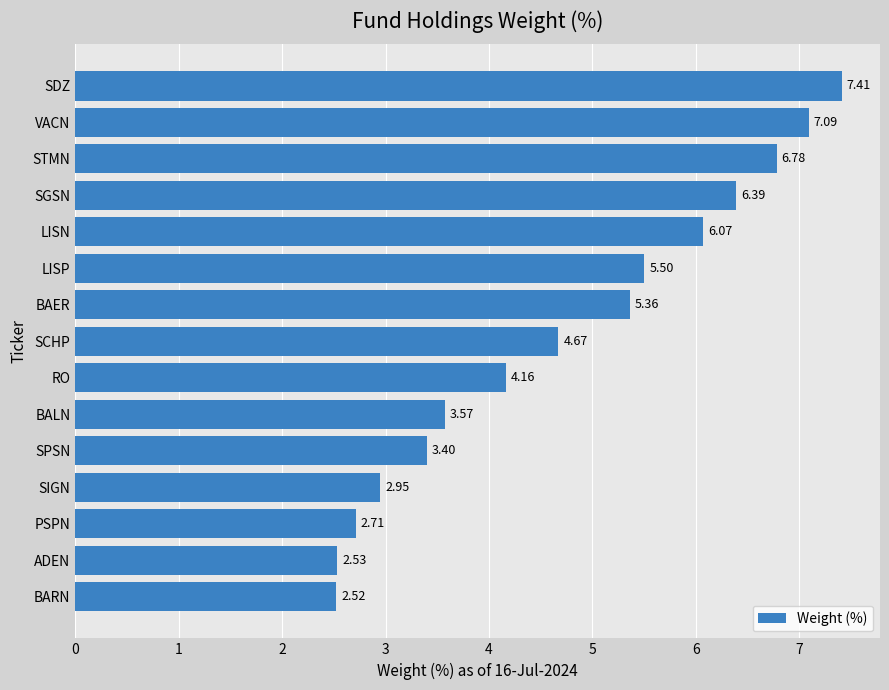

At which category does the chart reach its minimum across all series?

BARN